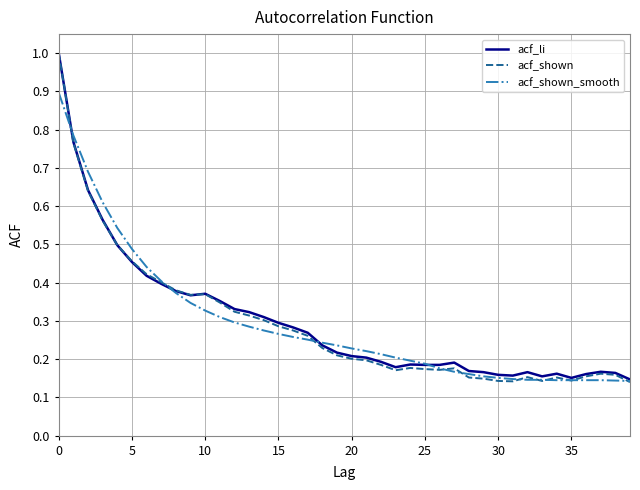

What is the maximum value for acf_shown_smooth?

0.9